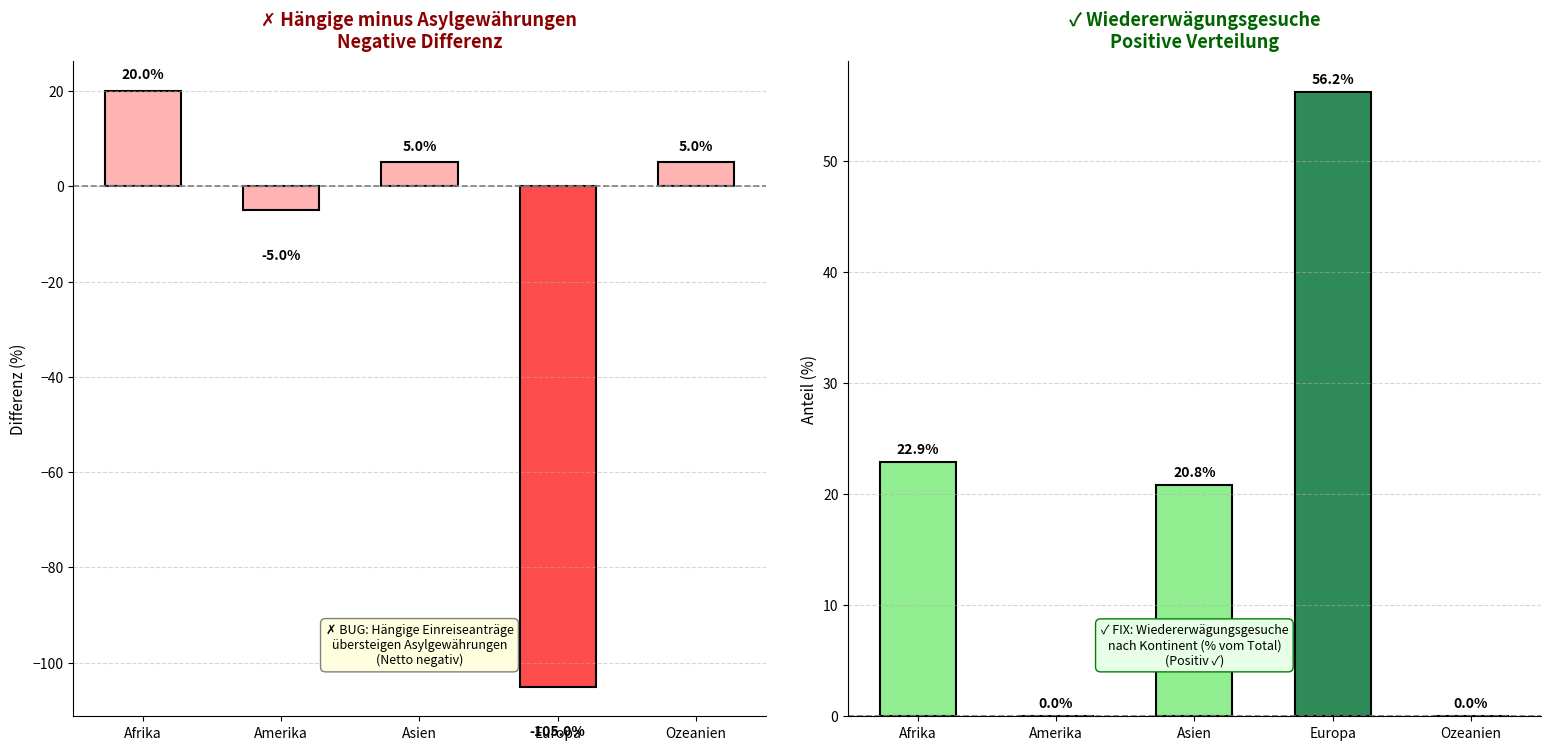

How many data points in Wiedererwägungsgesuche % are above 20?

3